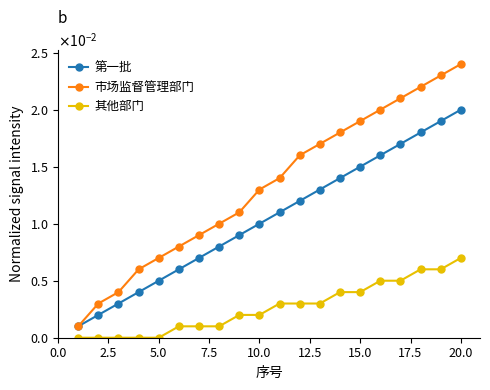

Does the chart have visible grid lines?

No